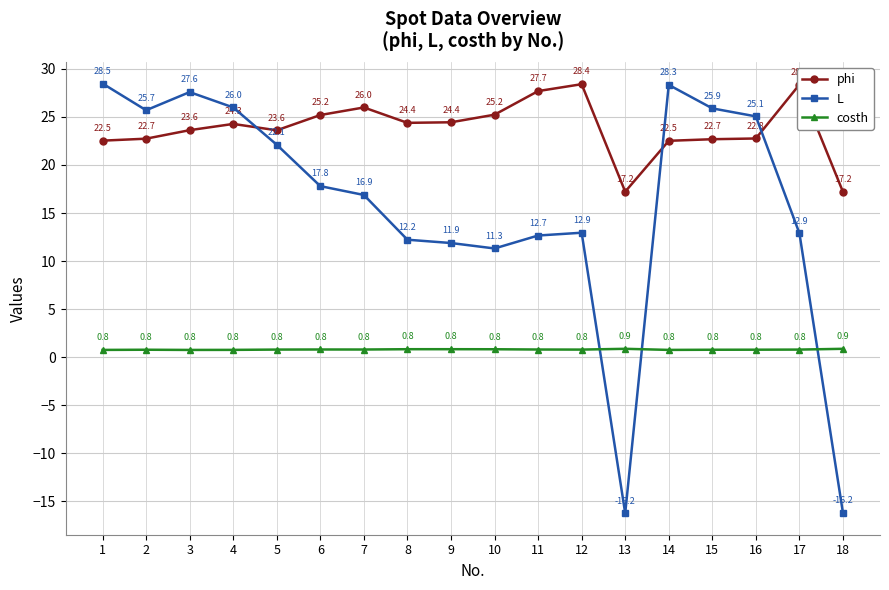

Which series has the largest total across all categories?

phi